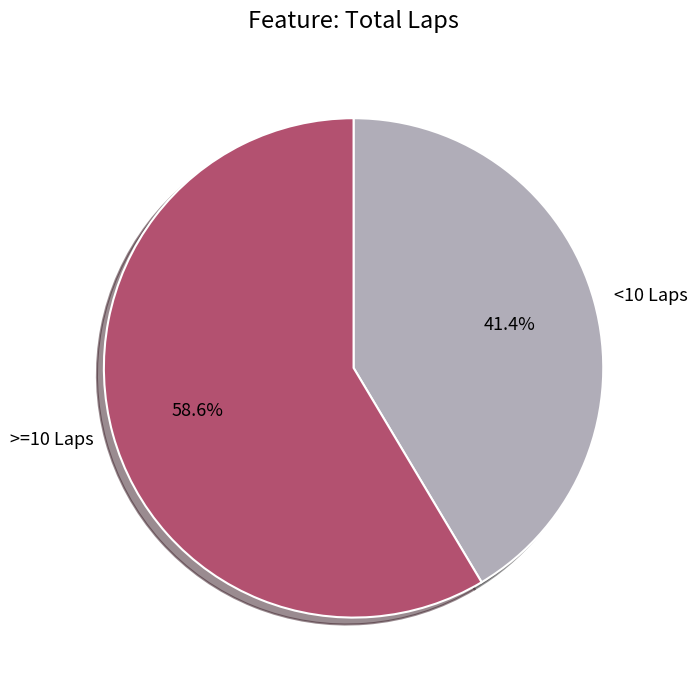

Which category has the smallest portion of the pie?

<10 Laps